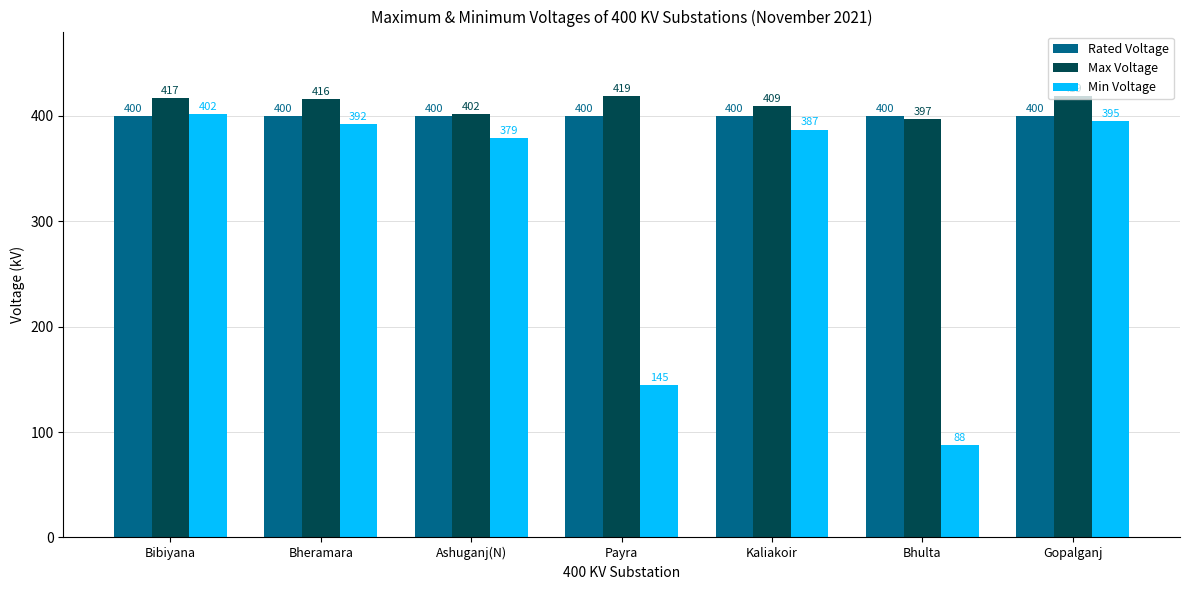

How many bars are there in each group?

3